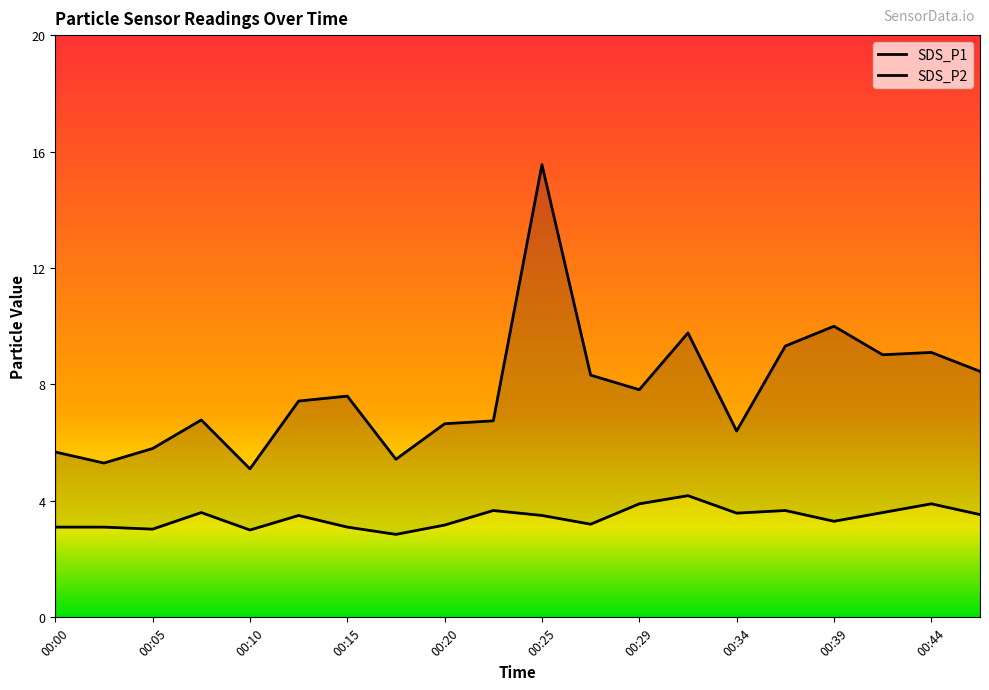

Rank the series by their average value, from lowest to highest.

SDS_P2, SDS_P1